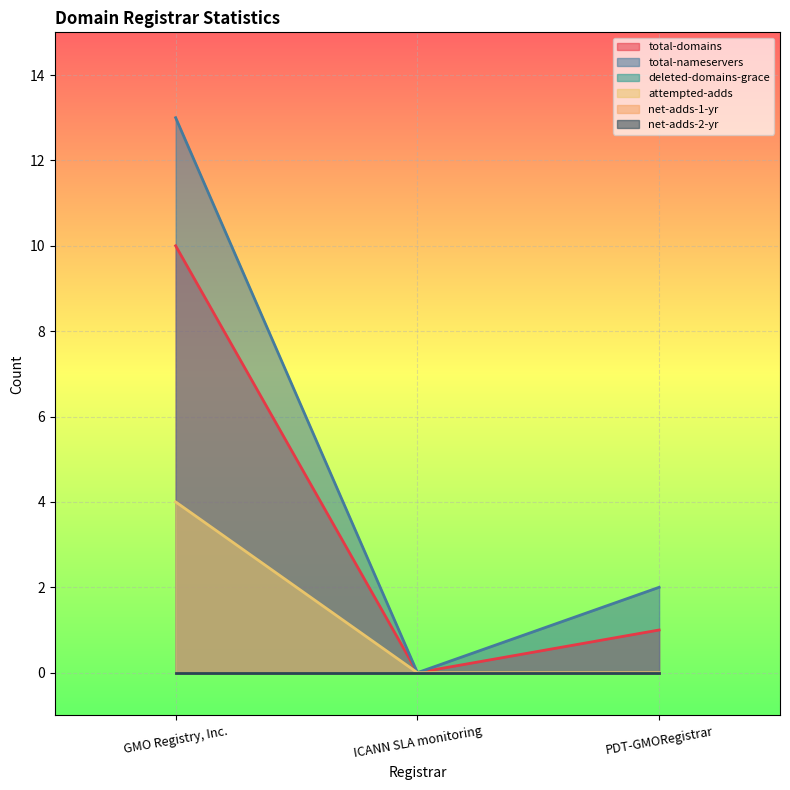

Where is total-domains nearest to the value 5?

PDT-GMORegistrar